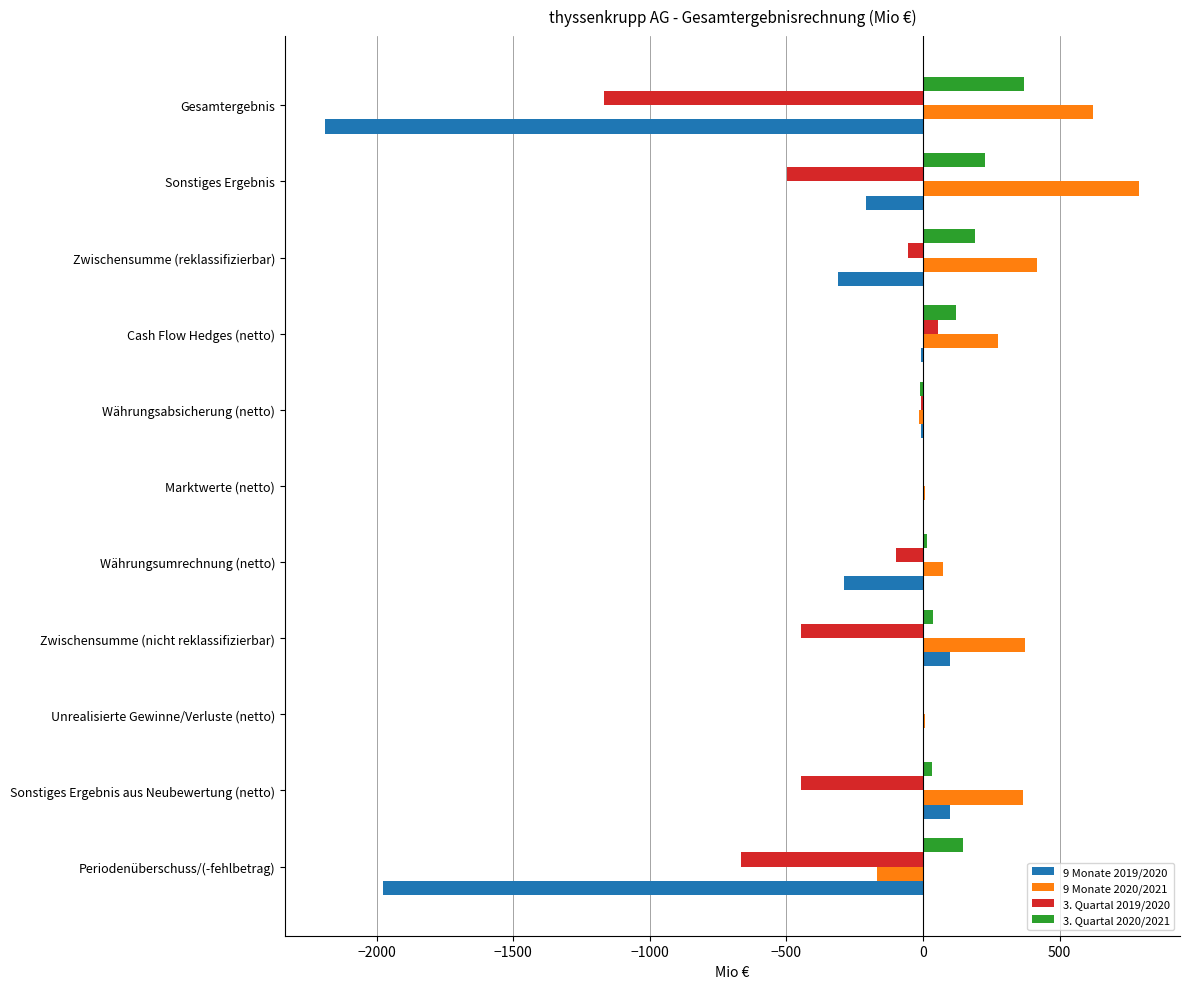

How many values in the 3. Quartal 2019/2020 series exceed -99?

5